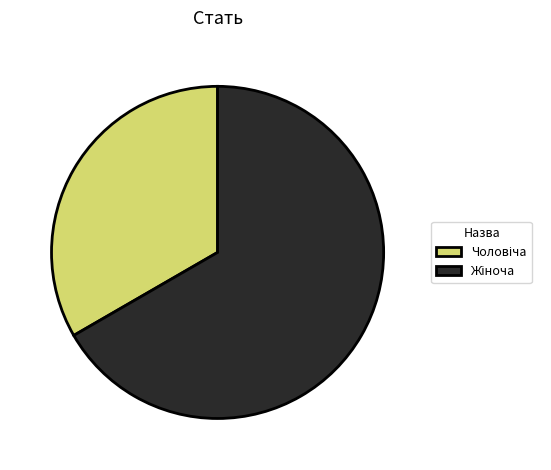

Is there any slice that represents more than half of the pie?

Yes